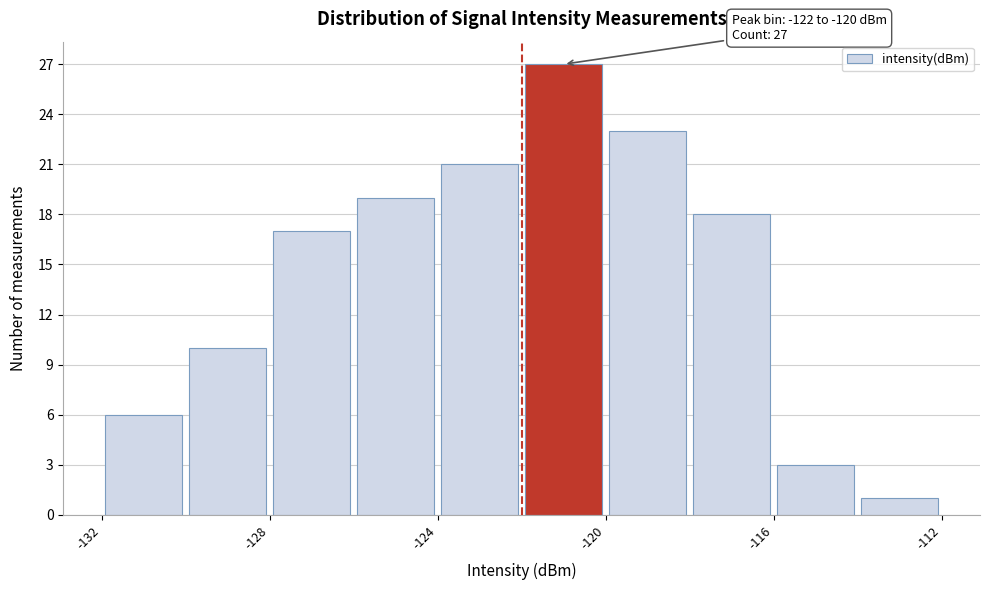

Which range on the x-axis has the tallest bar?

-122 to -120